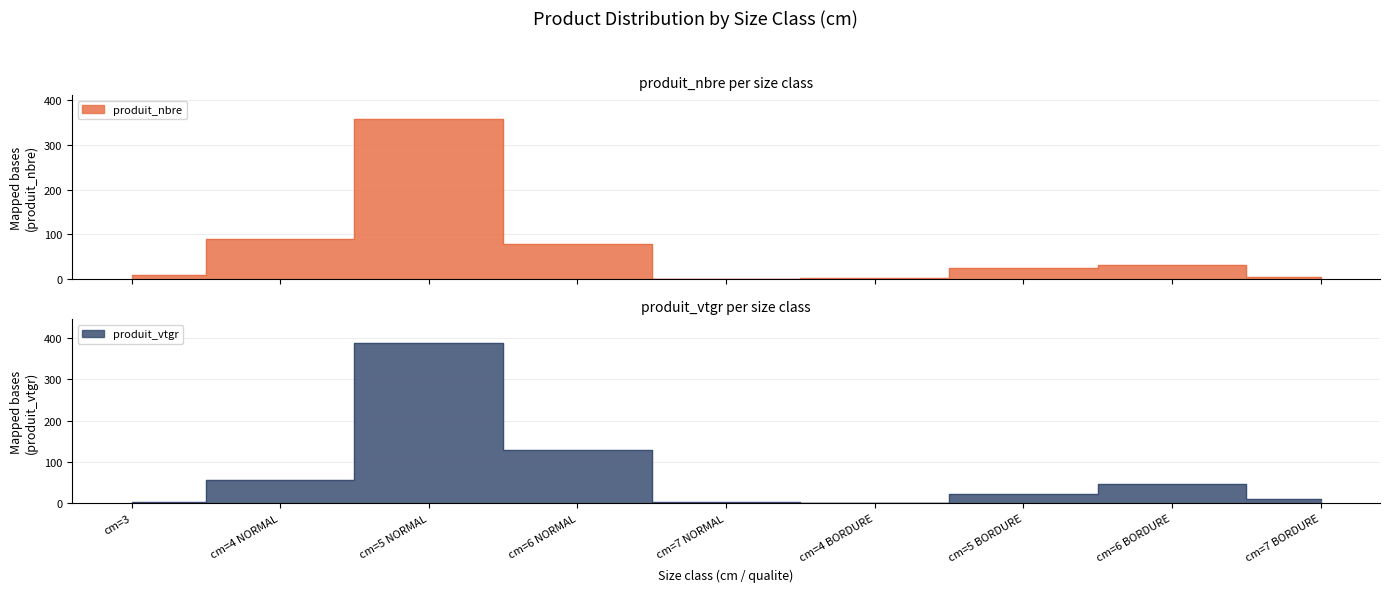

Does the chart have visible grid lines?

Yes